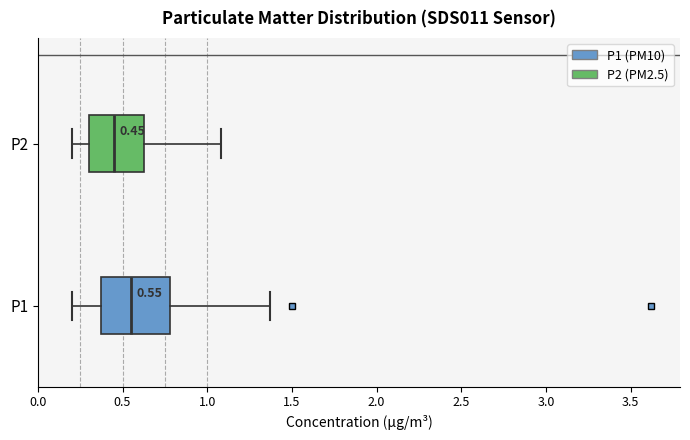

Which box is the widest, from its left edge to its right edge?

P1